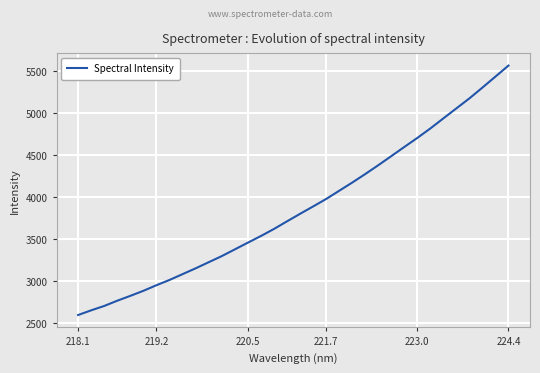

What is the difference between the maximum and minimum values?

2972.6